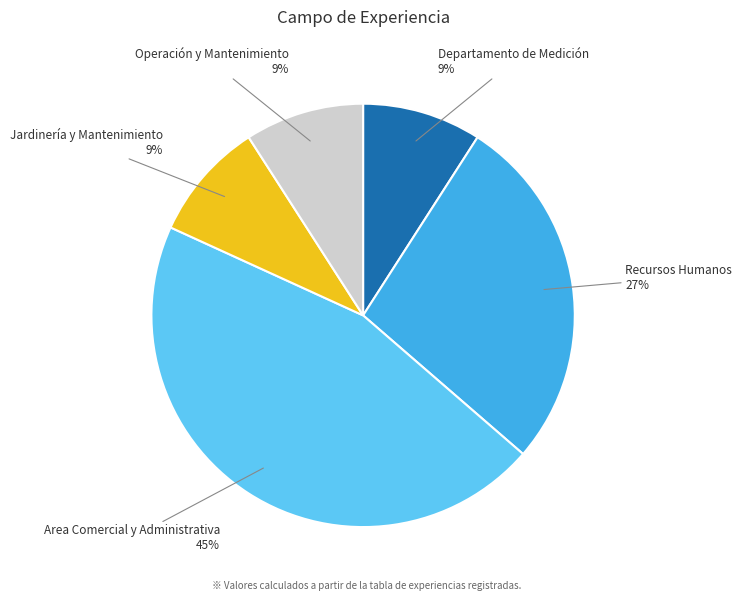

Do Jardinería y Mantenimiento and Operación y Mantenimiento together represent more than half of the pie?

No